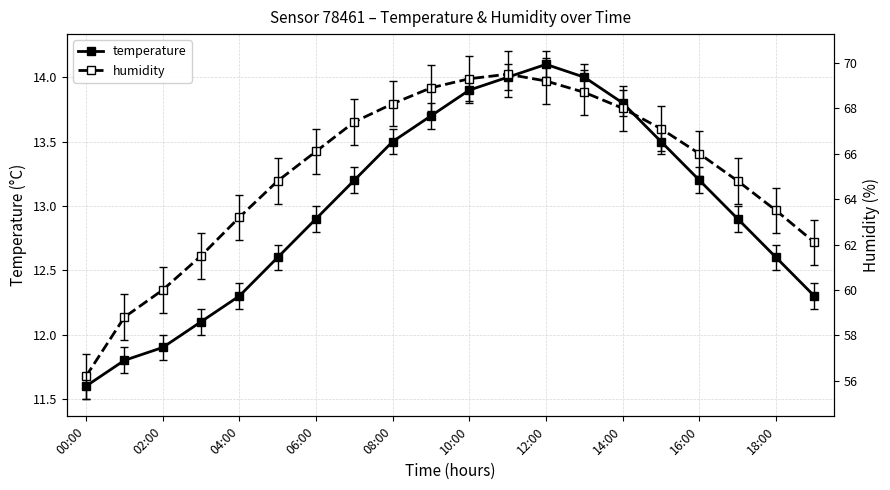

Which category has the highest value across all series?

11